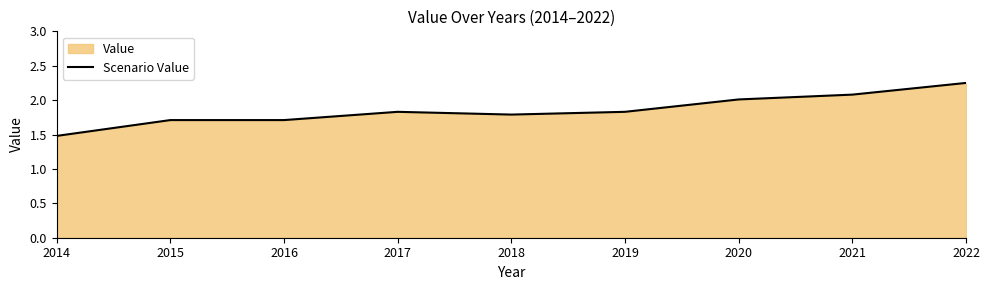

How many lines are shown in the chart?

1